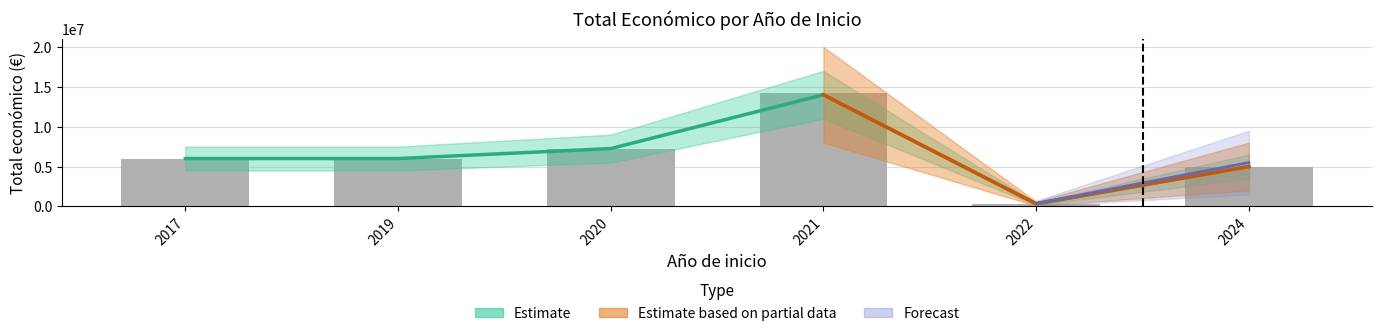

Count the number of categories in the chart.

6